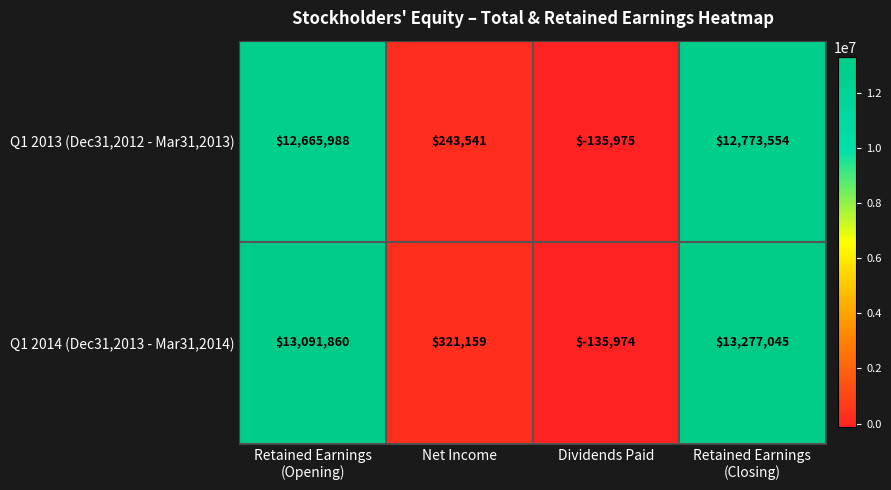

What is the difference between the second highest and minimum values in the Q1 2014 (Dec31,2013 - Mar31,2014) series?

13227834